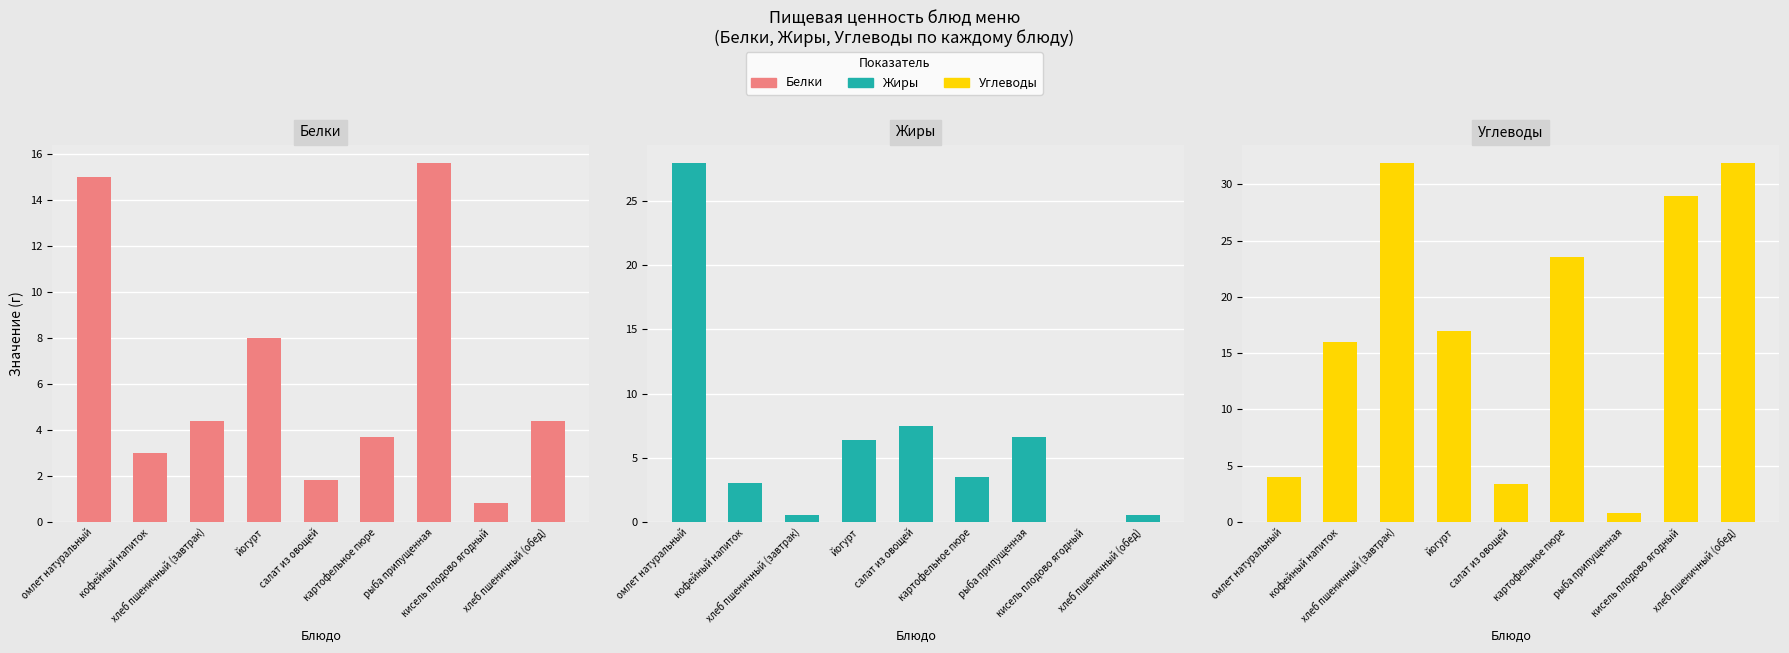

What position from the right is рыба припущенная?

3